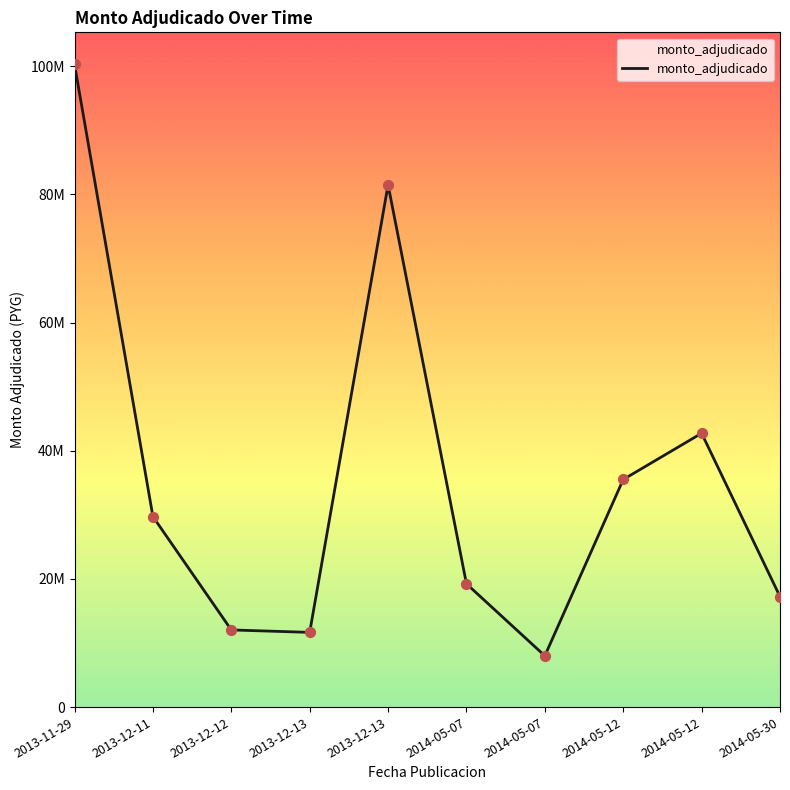

What is the change in value from 2013-12-11 to 2014-05-07?

-10492000